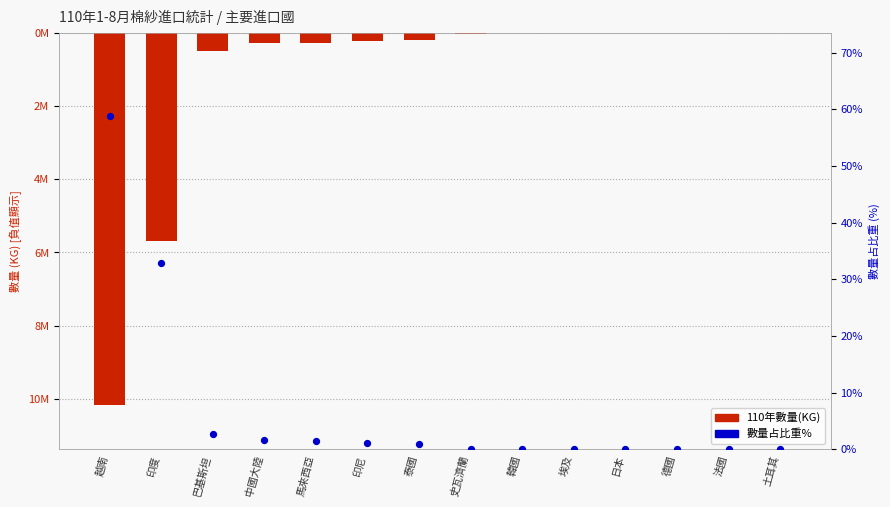

Which series contains the lowest Y value?

110年數量(KG)